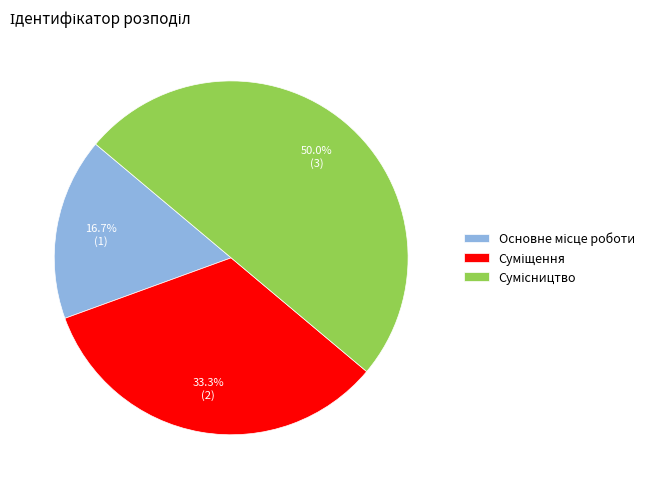

Count the number of slices in the pie.

3